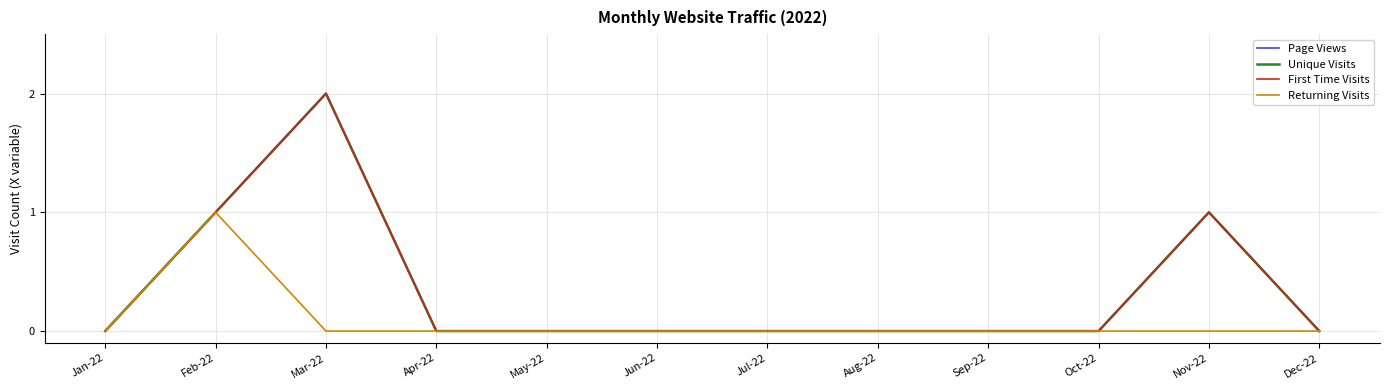

True or false: Page Views and Unique Visits intersect in this chart.

False